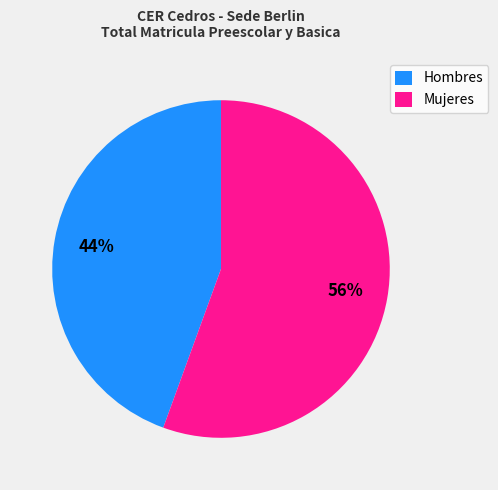

What is the majority slice?

Mujeres